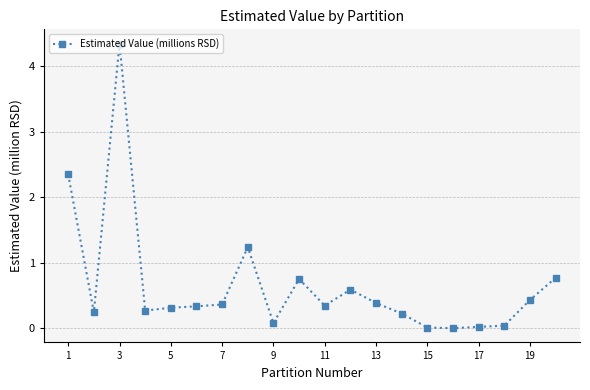

What is the value of the 19th point from the left?

0.4